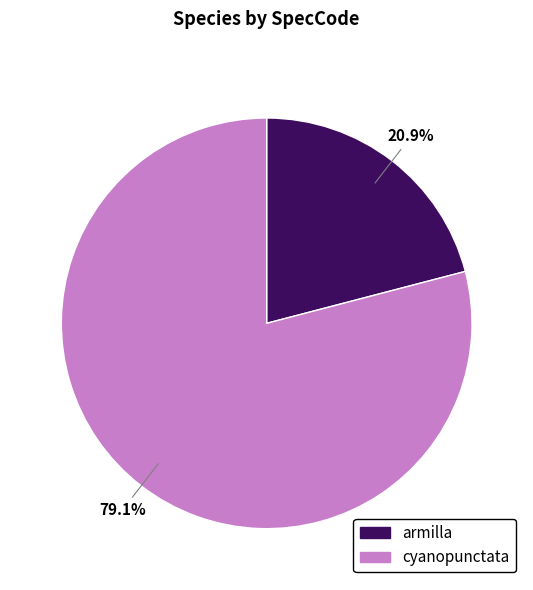

What is the smallest slice in the pie chart?

armilla